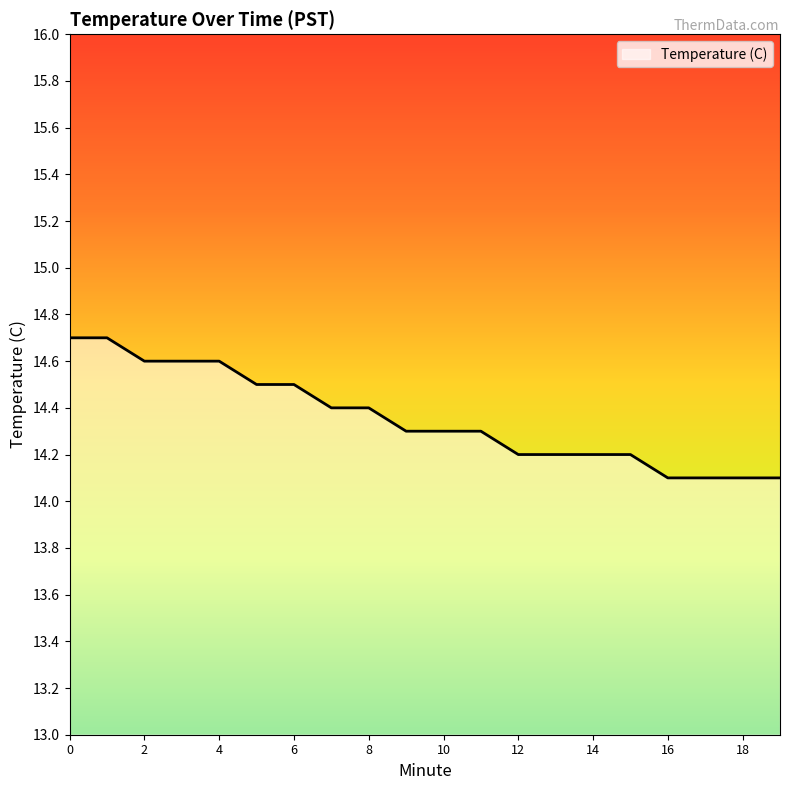

What is the minimum value shown in the chart?

14.1